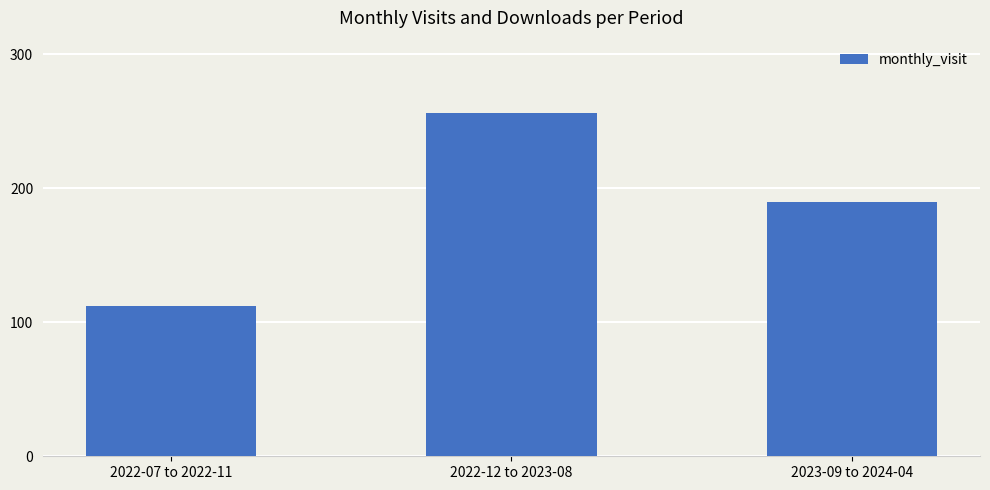

Are the bars horizontal?

No